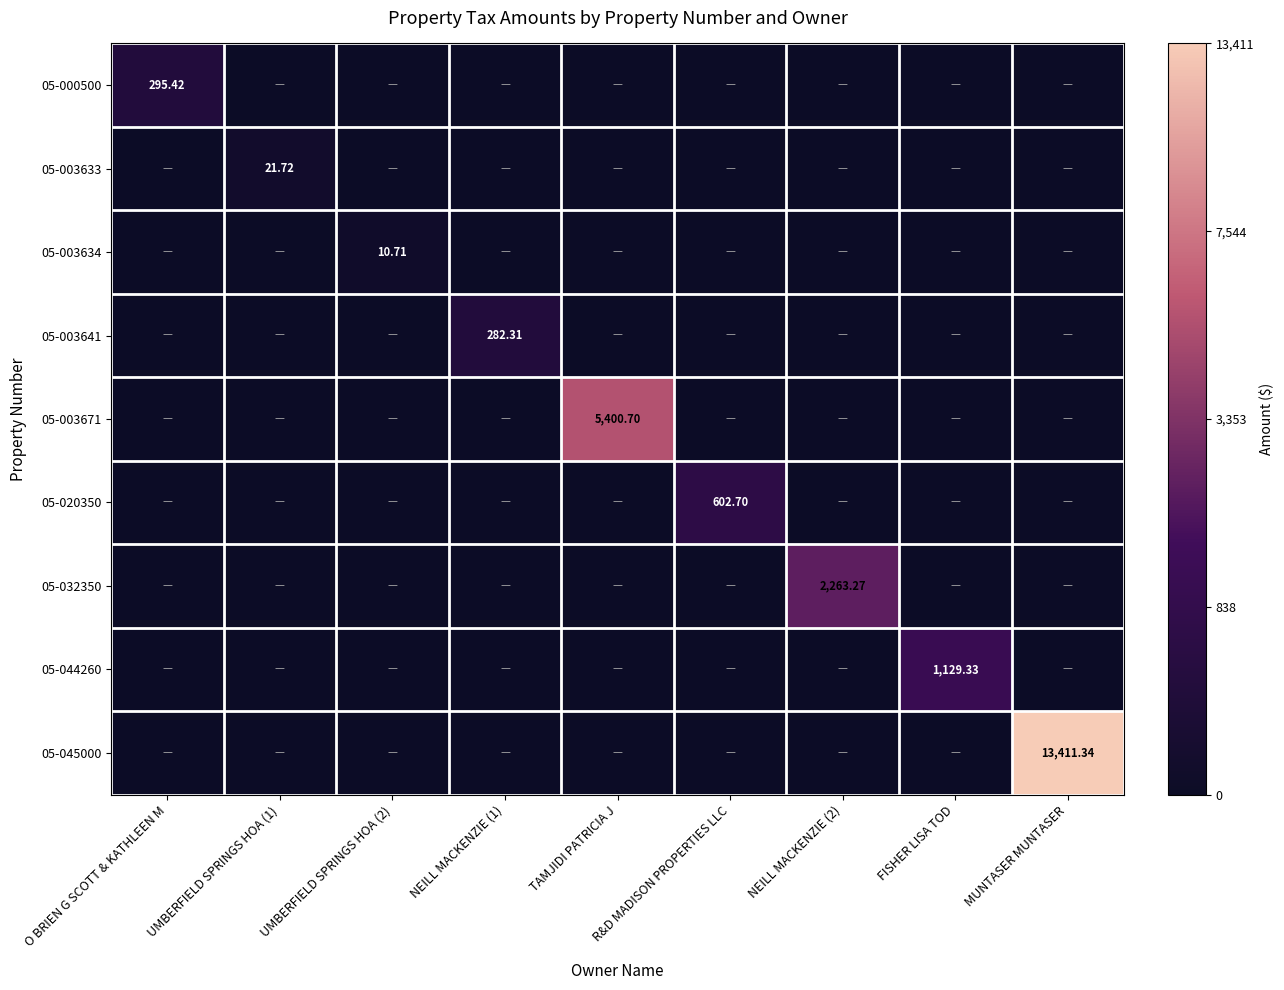

At NEILL MACKENZIE (1), list the series in order from smallest to largest.

05-000500, 05-003633, 05-003634, 05-003671, 05-020350, 05-032350, 05-044260, 05-045000, 05-003641